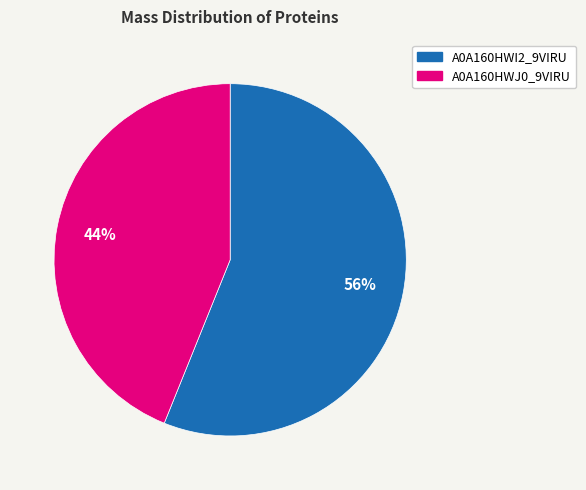

Count the number of slices in the pie.

2